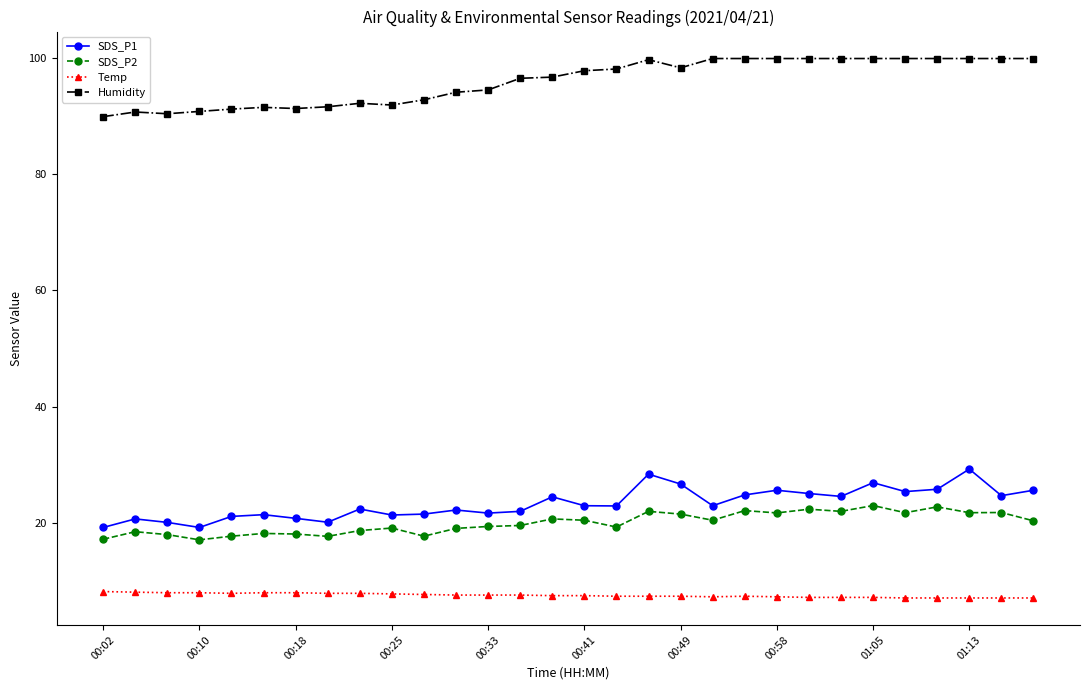

True or false: Humidity and SDS_P1 intersect in this chart.

False